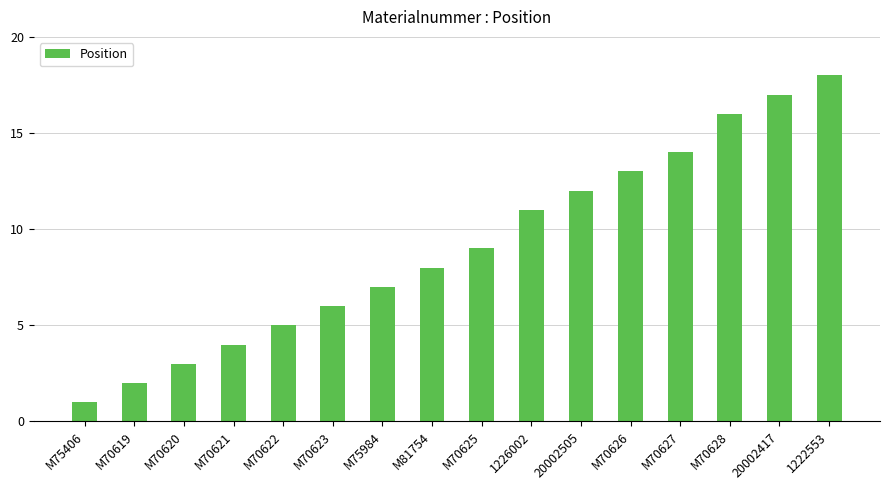

What is the label of the 11th bar from the right?

M70623